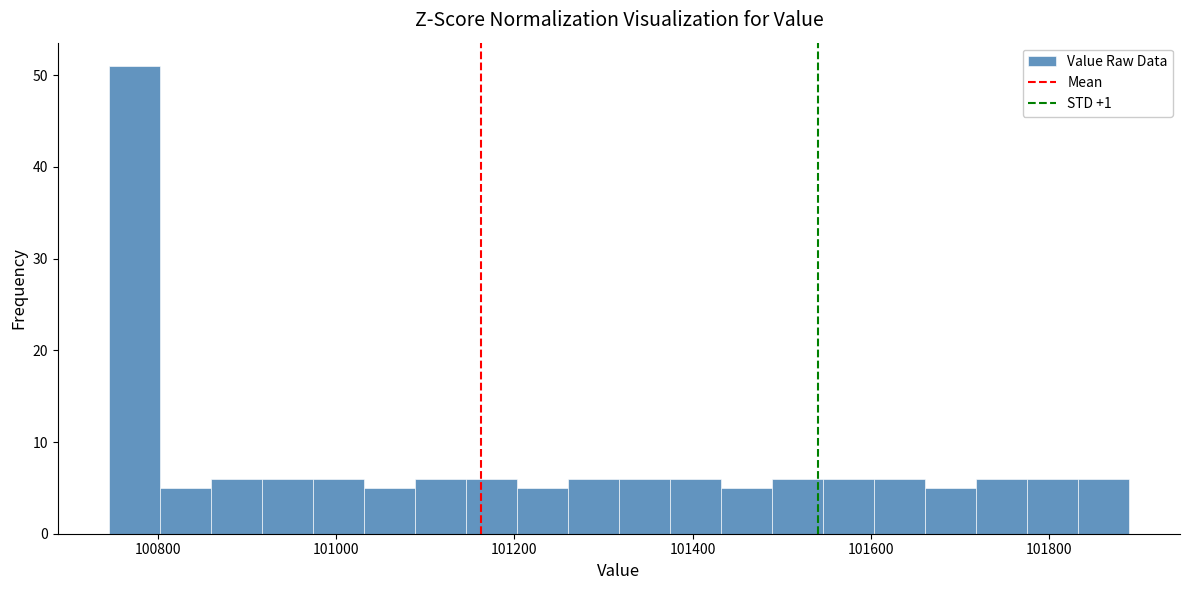

Read against the x-axis, roughly where is the centre of the tallest bar?

100780